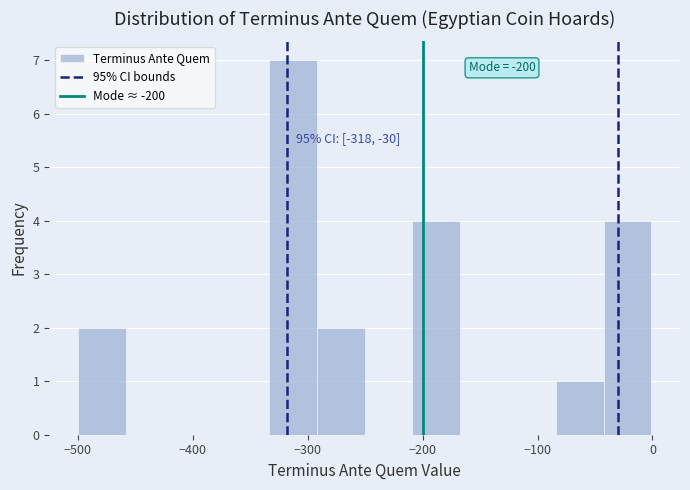

Over which range of the x-axis is the bar tallest?

-330 to -290